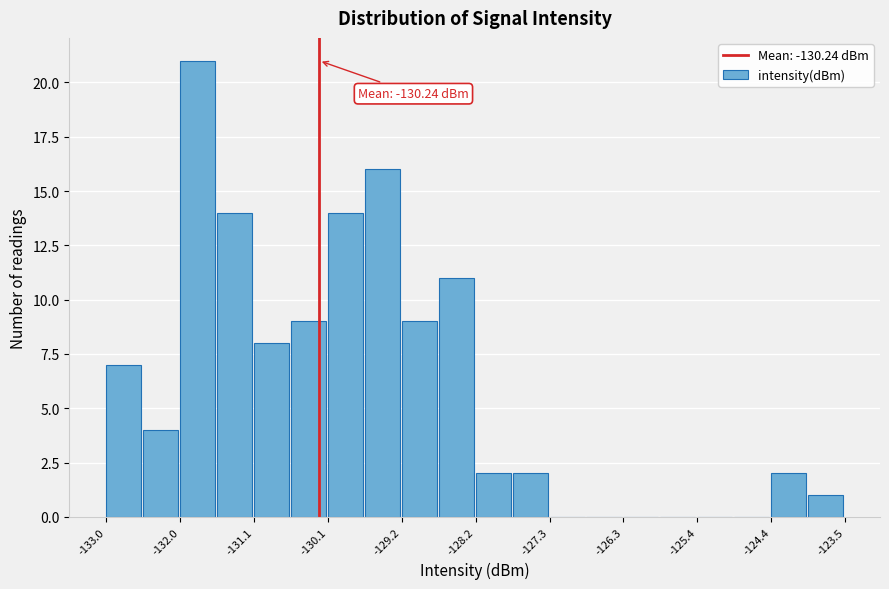

Which range on the x-axis has the tallest bar?

-132.0 to -131.6